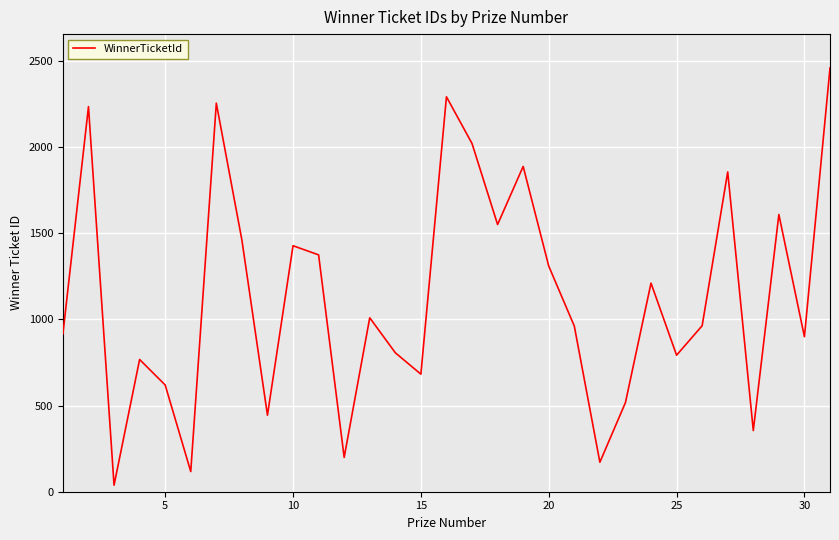

What is the minimum value shown in the chart?

38